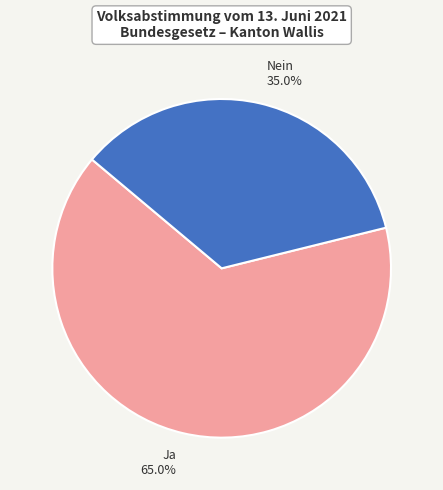

Which category accounts for the majority?

Ja